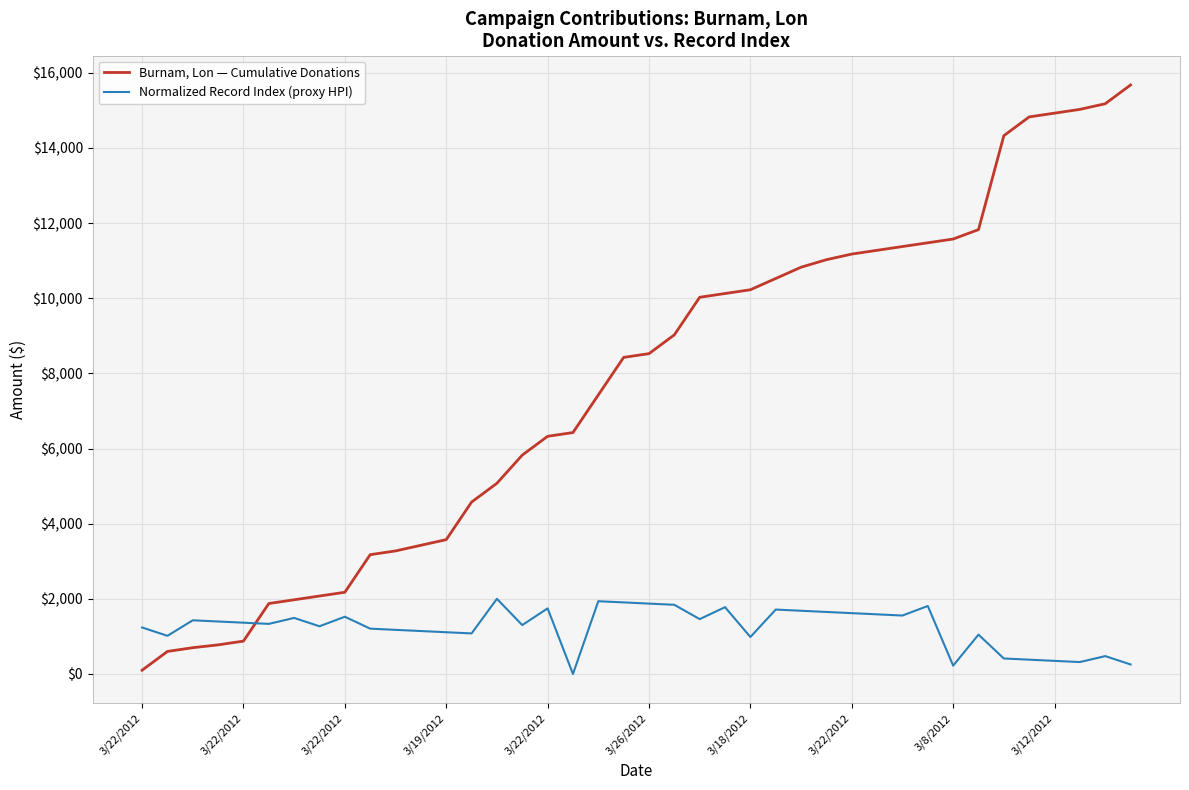

Which series has the largest range (max minus min)?

Burnam, Lon — Cumulative Donations